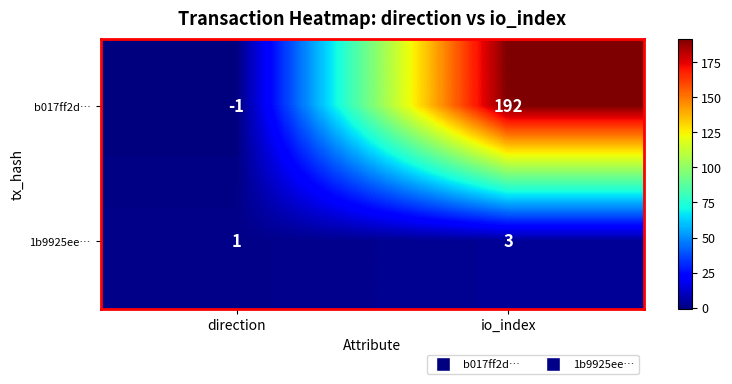

At which label does b017ff2d… reach its minimum?

direction